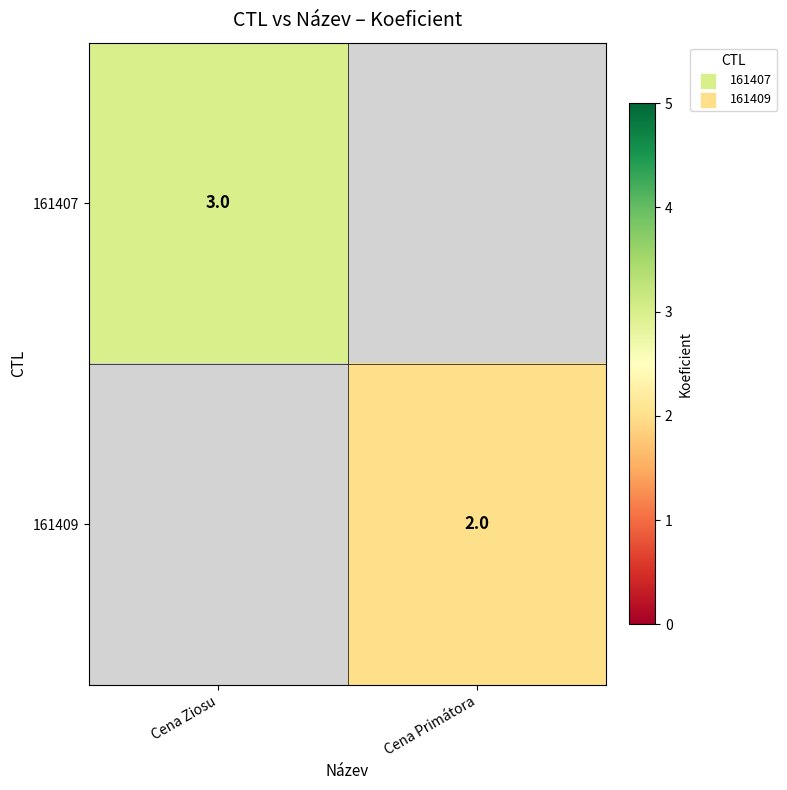

Is the value of 161409 at Cena Primátora greater than the value of 161407 at Cena Ziosu?

No